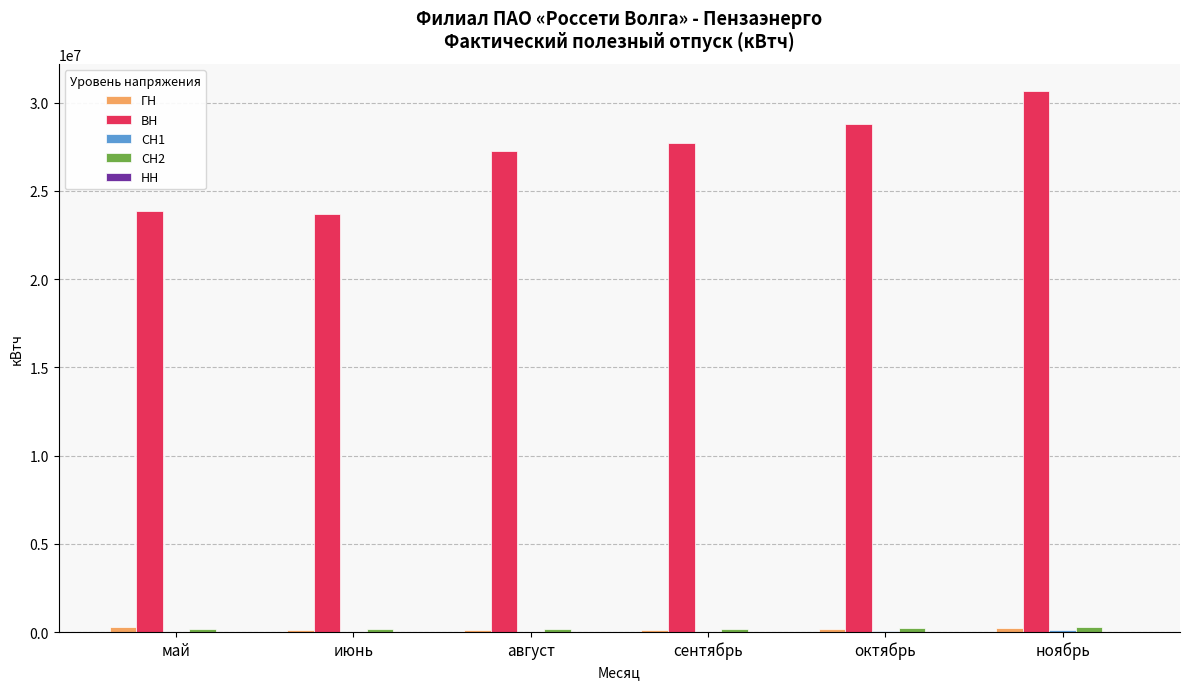

How many groups of bars are there?

6